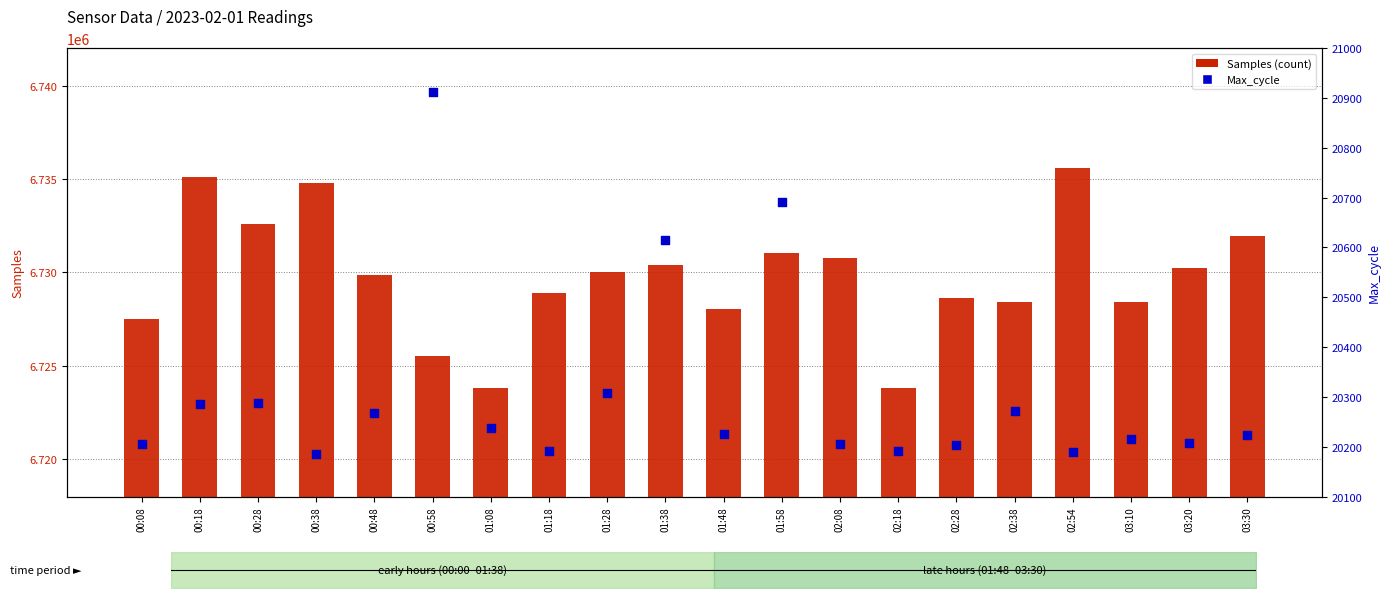

What is the total value across all series at 01:28?

6750327